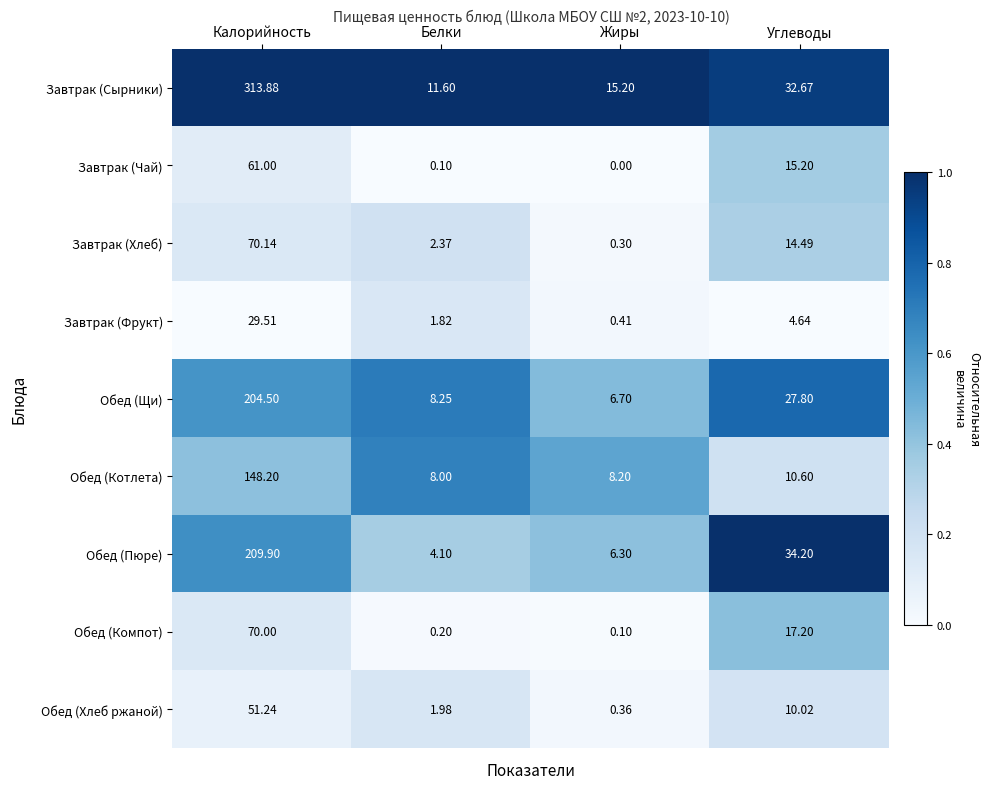

At which category does the chart reach its minimum across all series?

Жиры